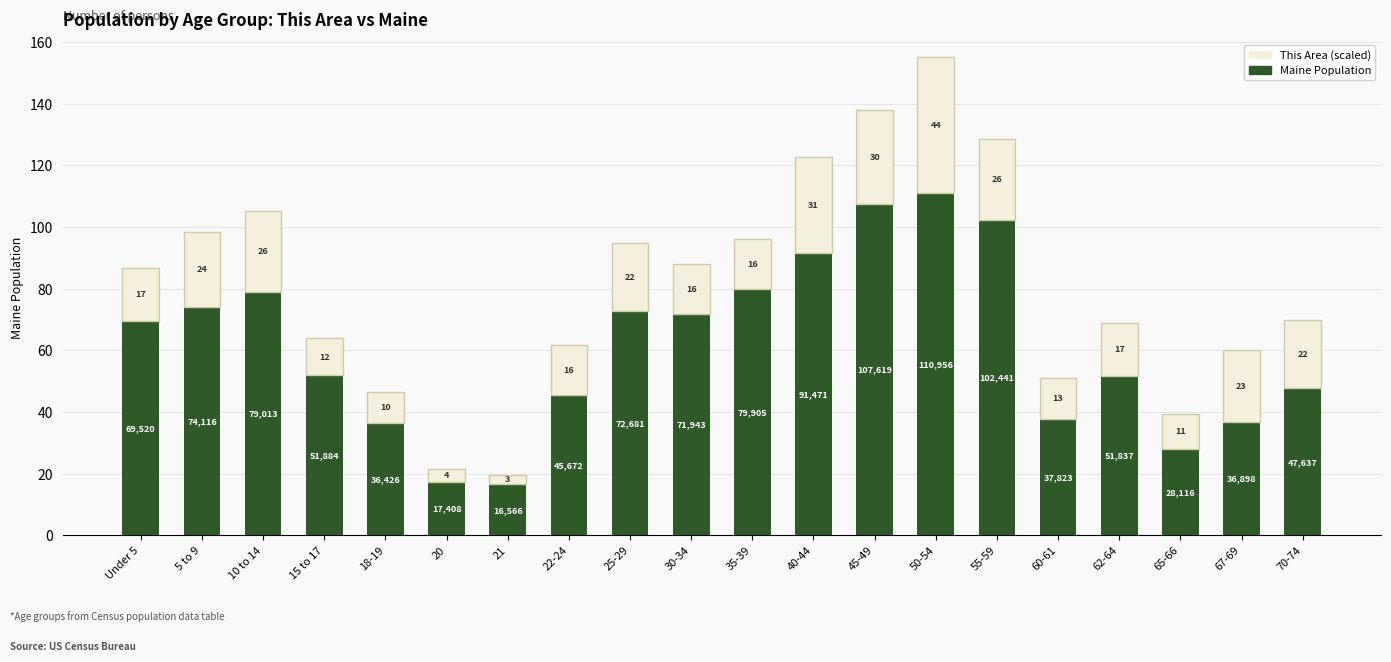

What are all the series names shown in the legend?

This Area (scaled), Maine Population